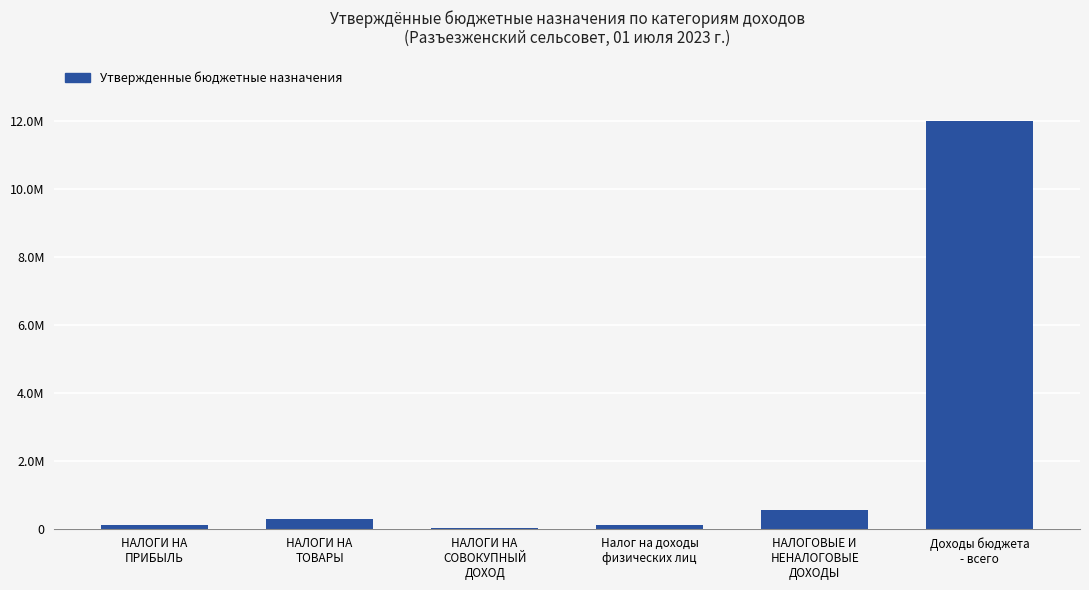

What is the label of the 5th bar from the left?

НАЛОГОВЫЕ И
НЕНАЛОГОВЫЕ
ДОХОДЫ